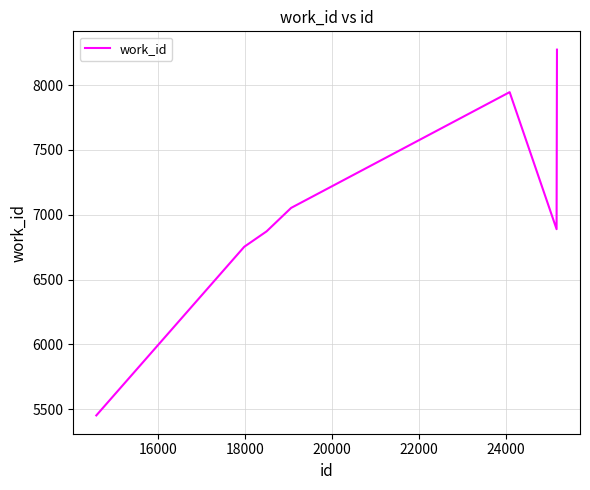

What is the difference between the maximum and second lowest values?

1521